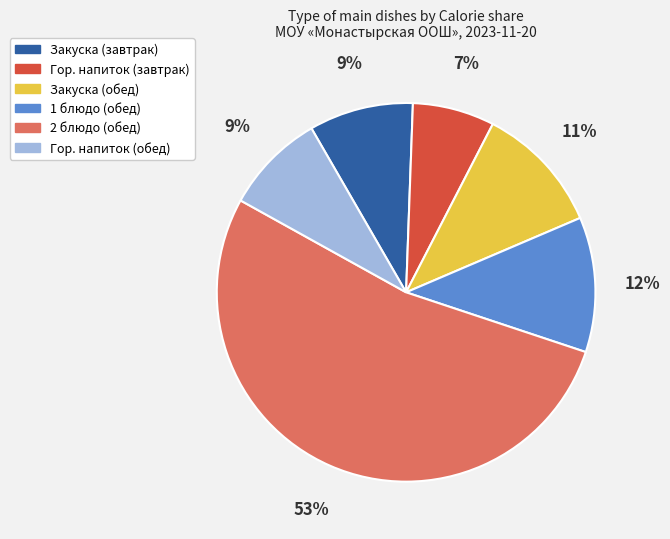

Which slice is the smallest?

Гор. напиток (завтрак)